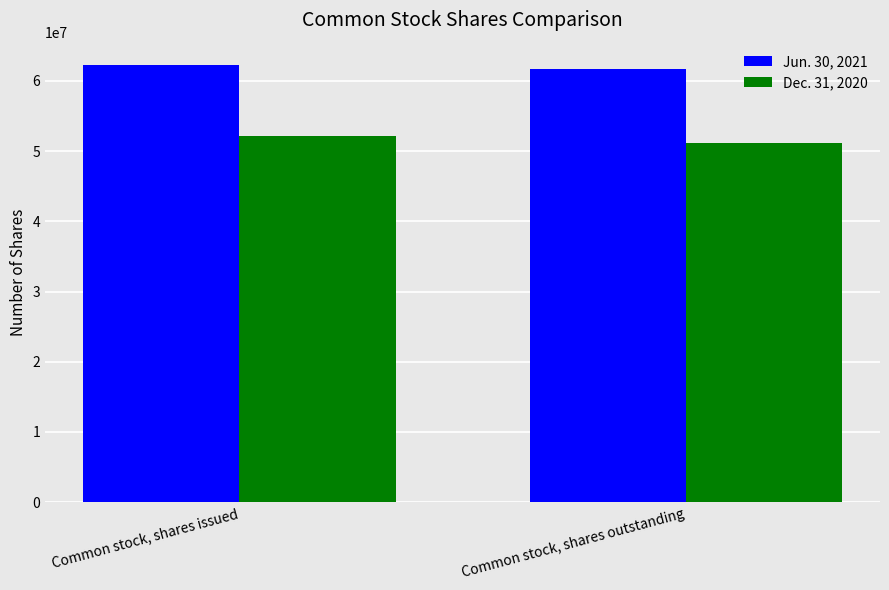

What is the approximate value of Jun. 30, 2021 at Common stock, shares issued, to the nearest 100?

62323000